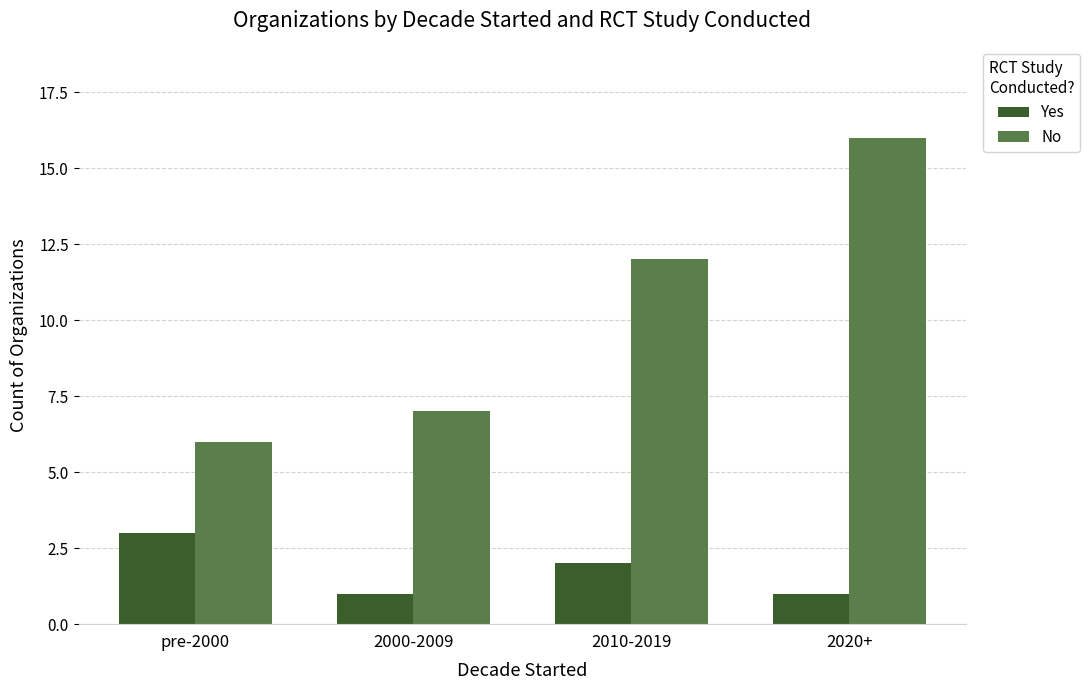

What is the label of the 2nd bar from the right?

2010-2019